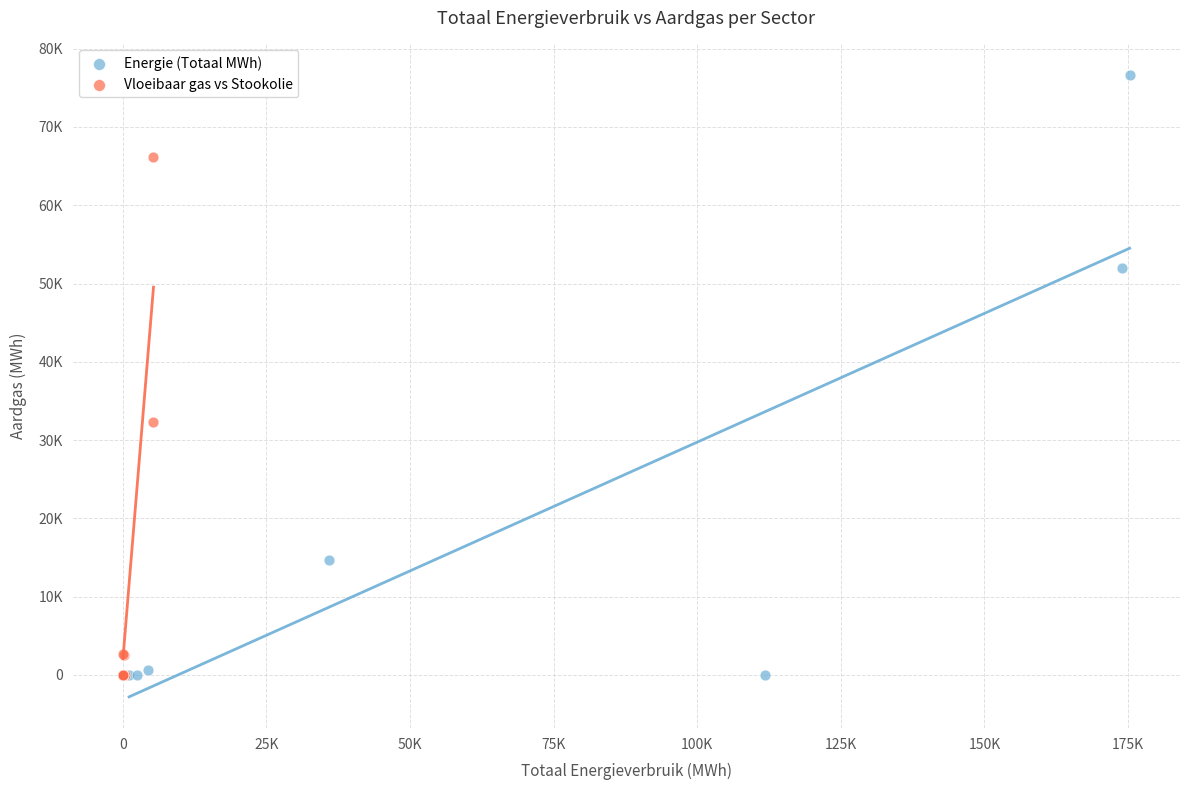

What are all the series names shown in the legend?

Energie (Totaal MWh), Vloeibaar gas vs Stookolie